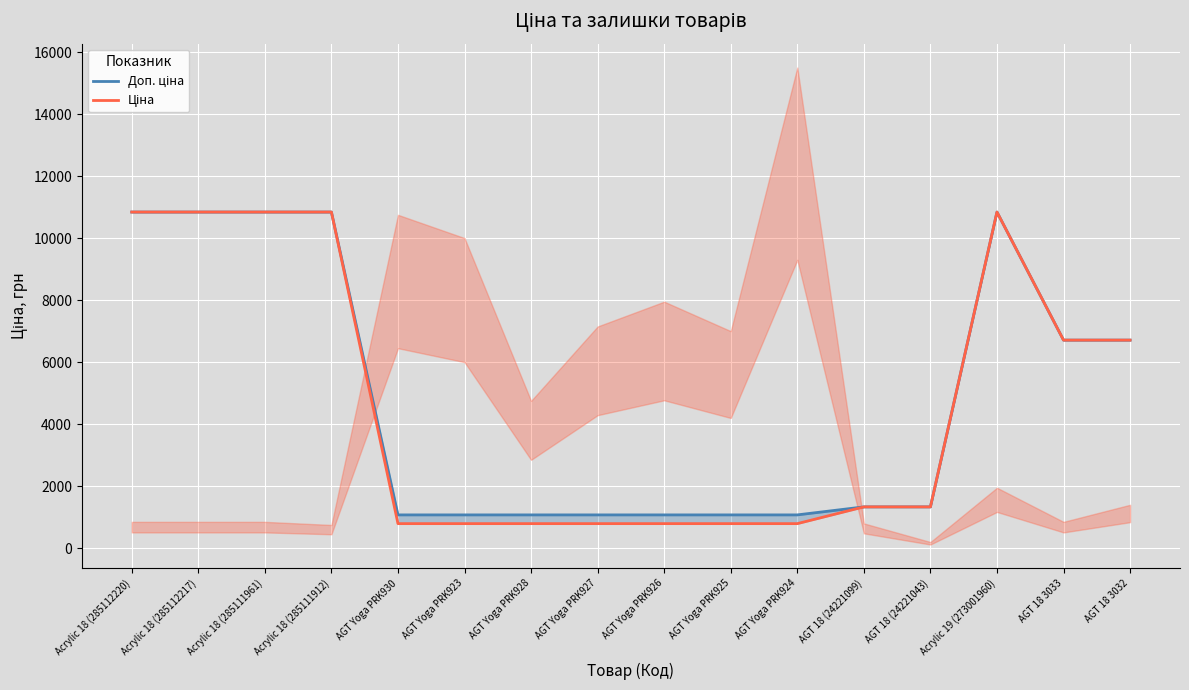

What is the total value across all series at AGT Yoga PRK923?

1867.7